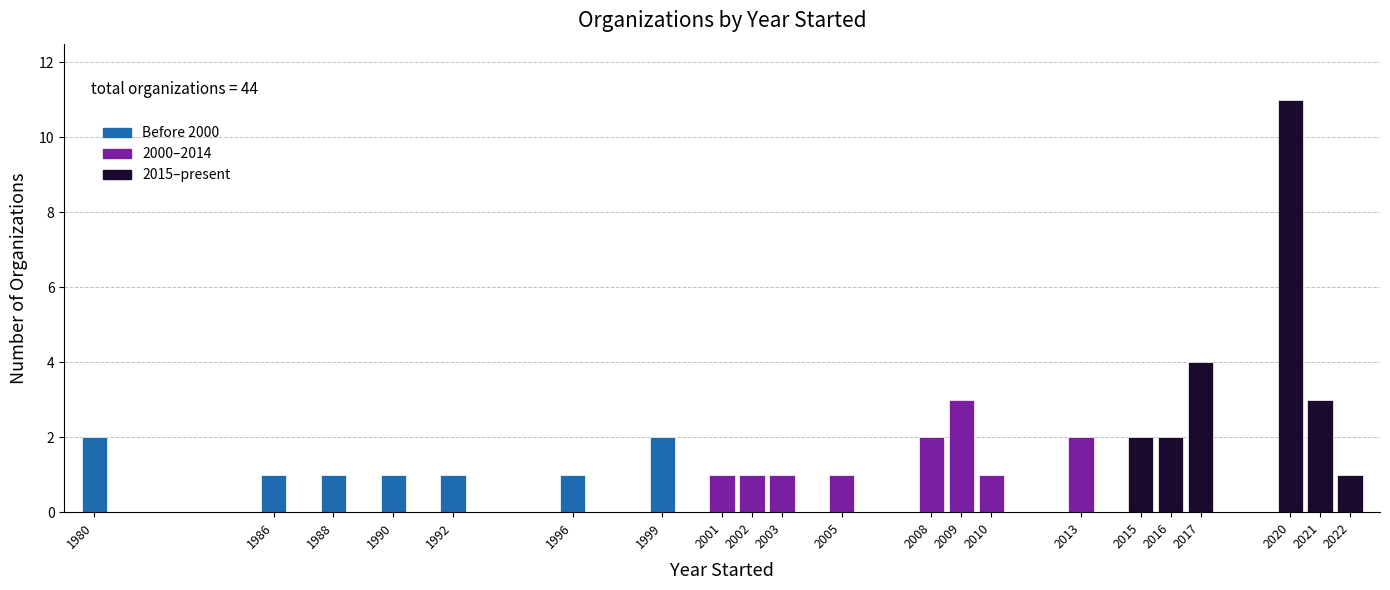

Reading left to right, transcribe all the data shown in this chart.

1980=2	1986=1	1988=1	1990=1	1992=1	1996=1	1999=2	2001=1	2002=1	2003=1	2005=1	2008=2	2009=3	2010=1	2013=2	2015=2	2016=2	2017=4	2020=11	2021=3	2022=1